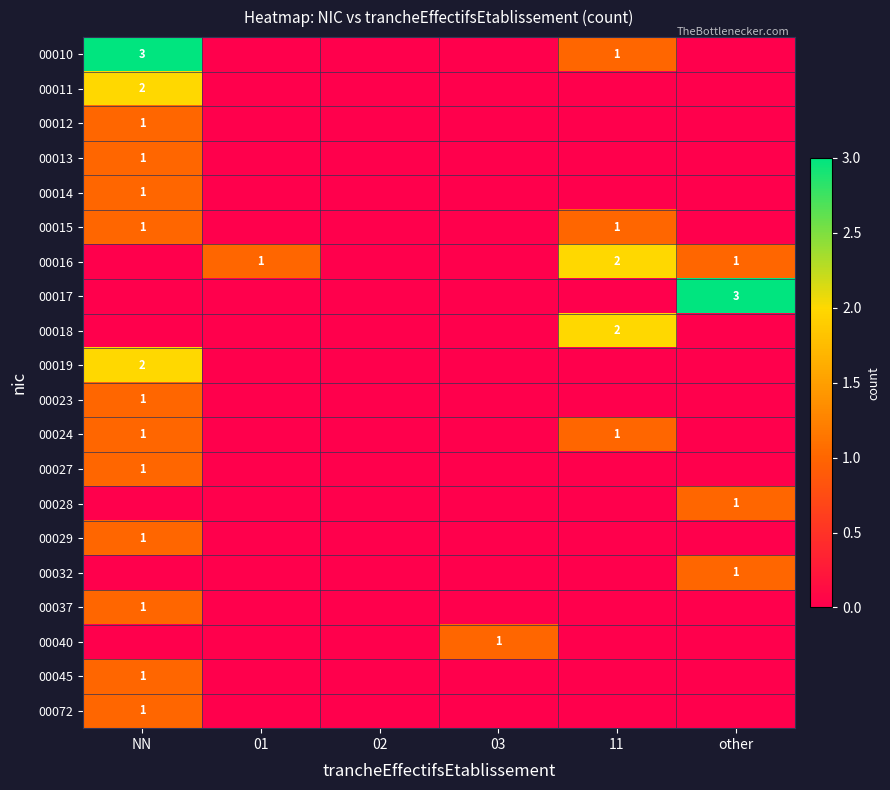

The value of 00013 at NN is 2. True or false?

False